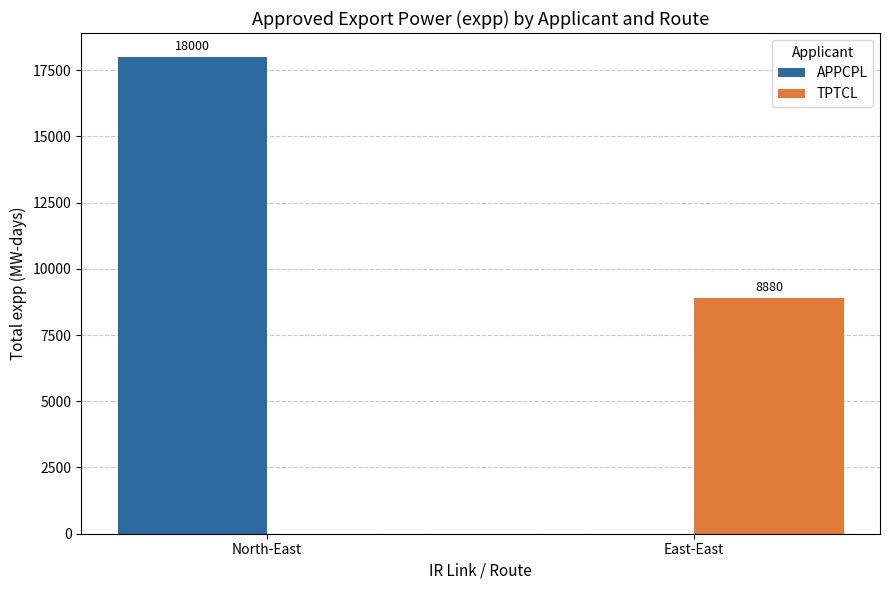

Which series changed the most between North-East and East-East?

APPCPL